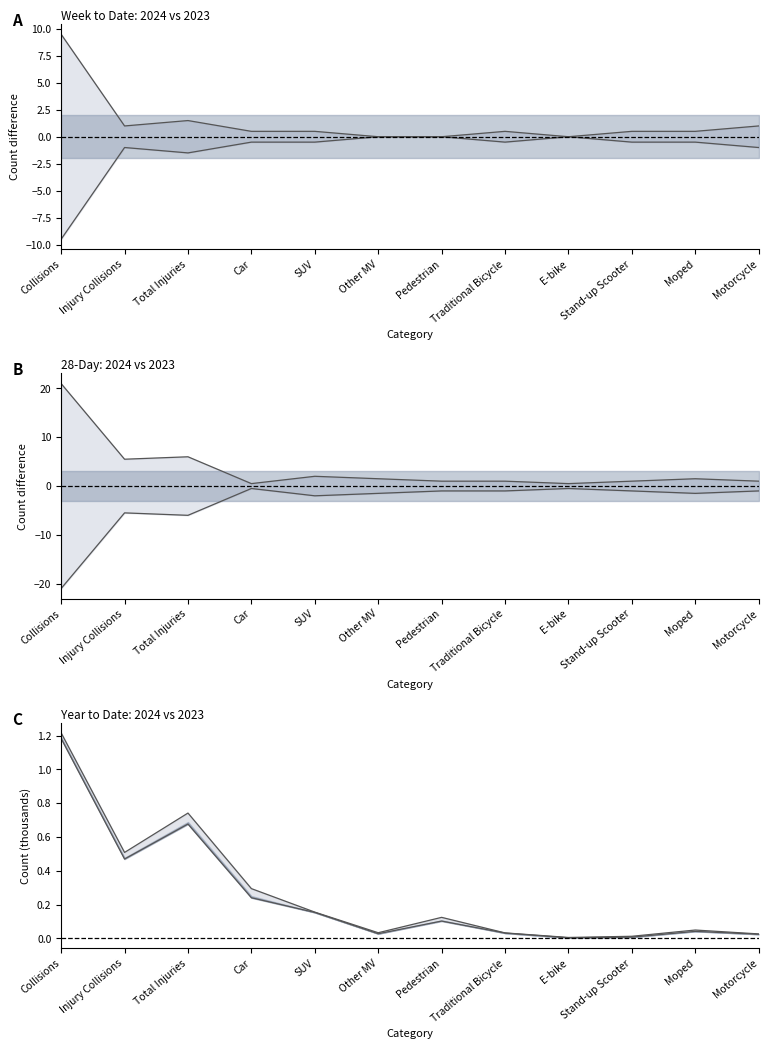

The value of WTD lower at Traditional Bicycle is -0.2. True or false?

False